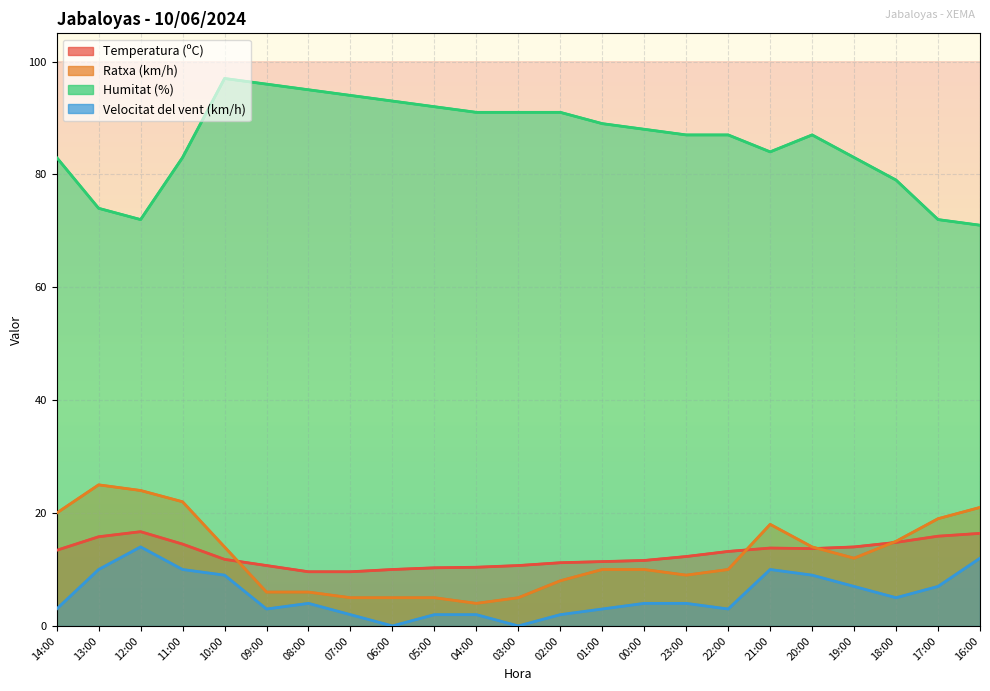

At which category is the sum across all series the highest?

10:00